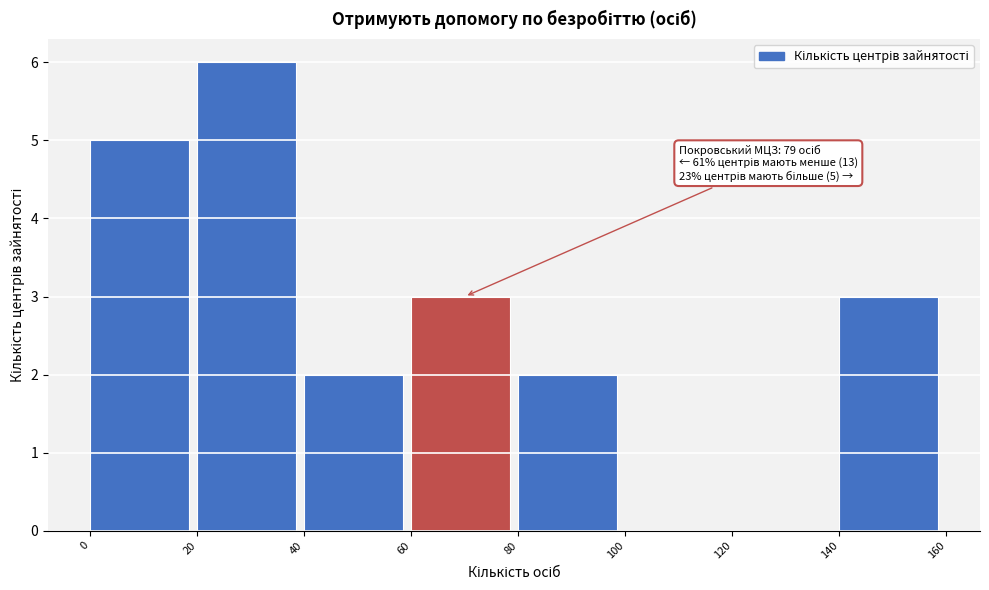

Over which range of the x-axis is the bar tallest?

20 to 40